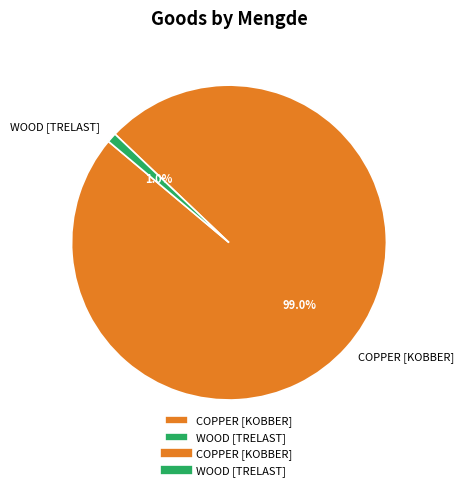

Does any single category account for the majority?

Yes